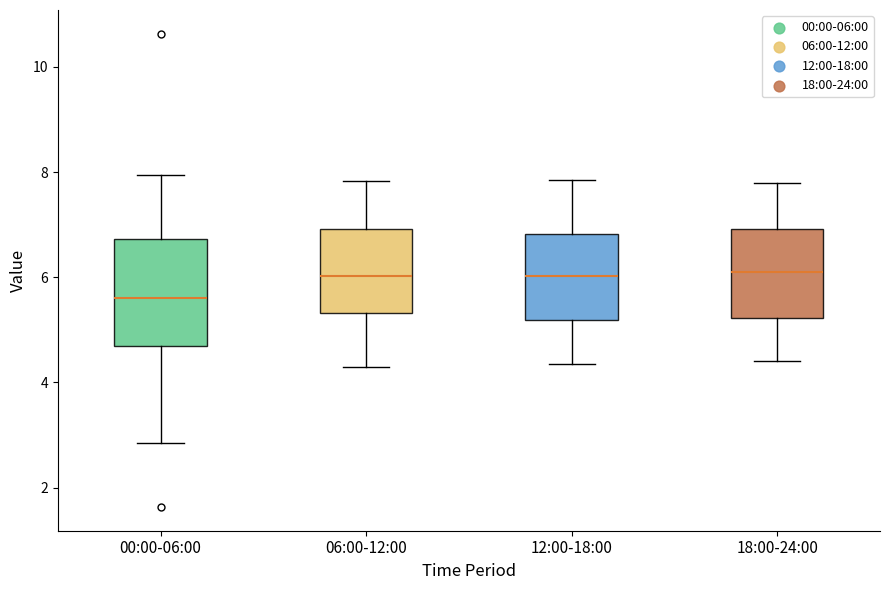

Where is the lower edge of the box for 00:00-06:00 on the y-axis? The values are not printed on the chart, so give them approximately, as read against the axis.

4.6